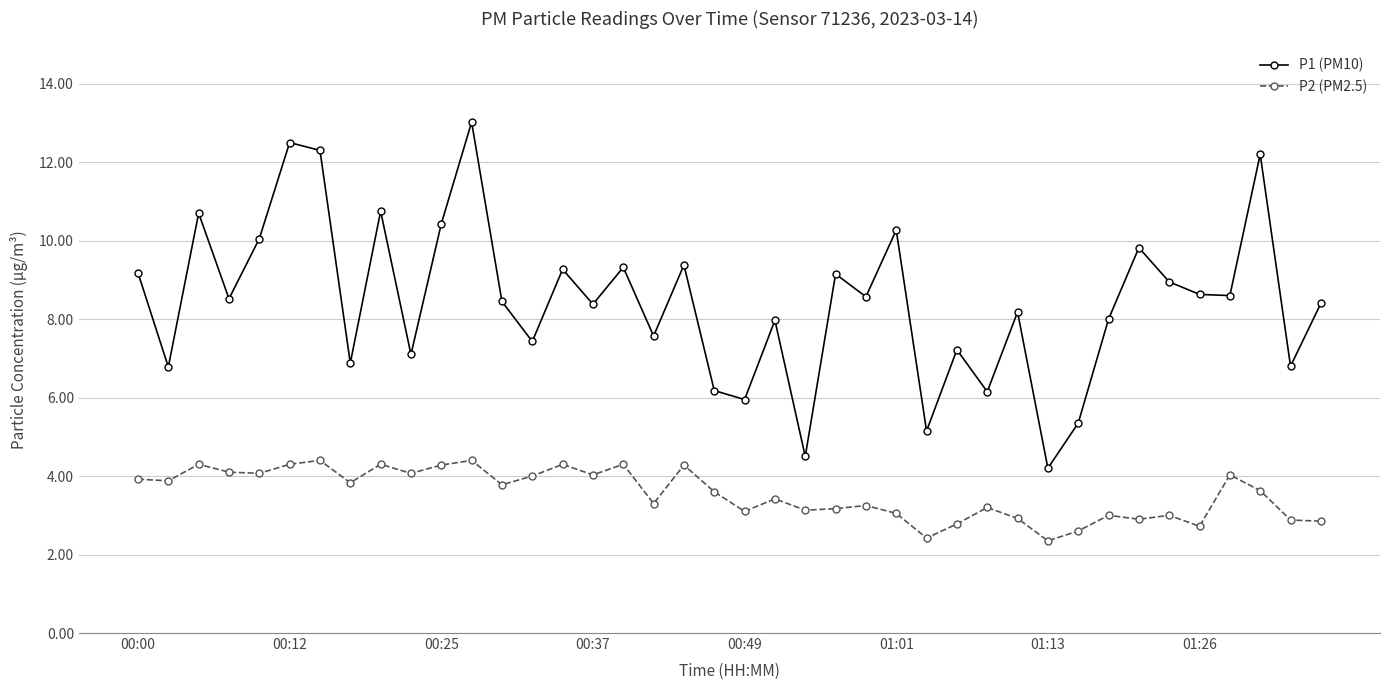

Count the number of categories in the chart.

40